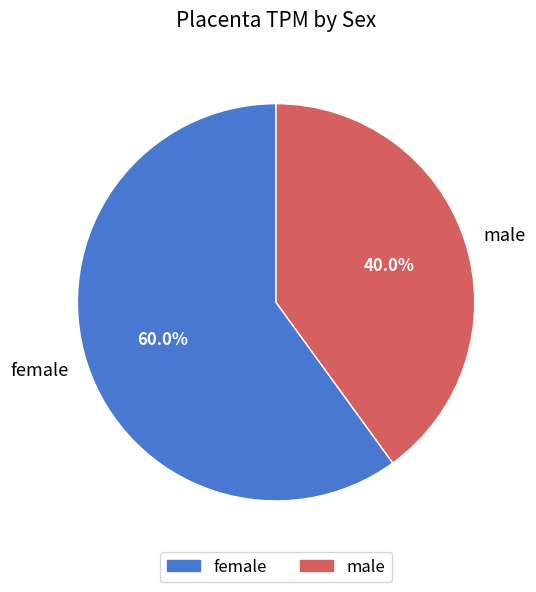

Is the sum of female and male greater than half?

Yes